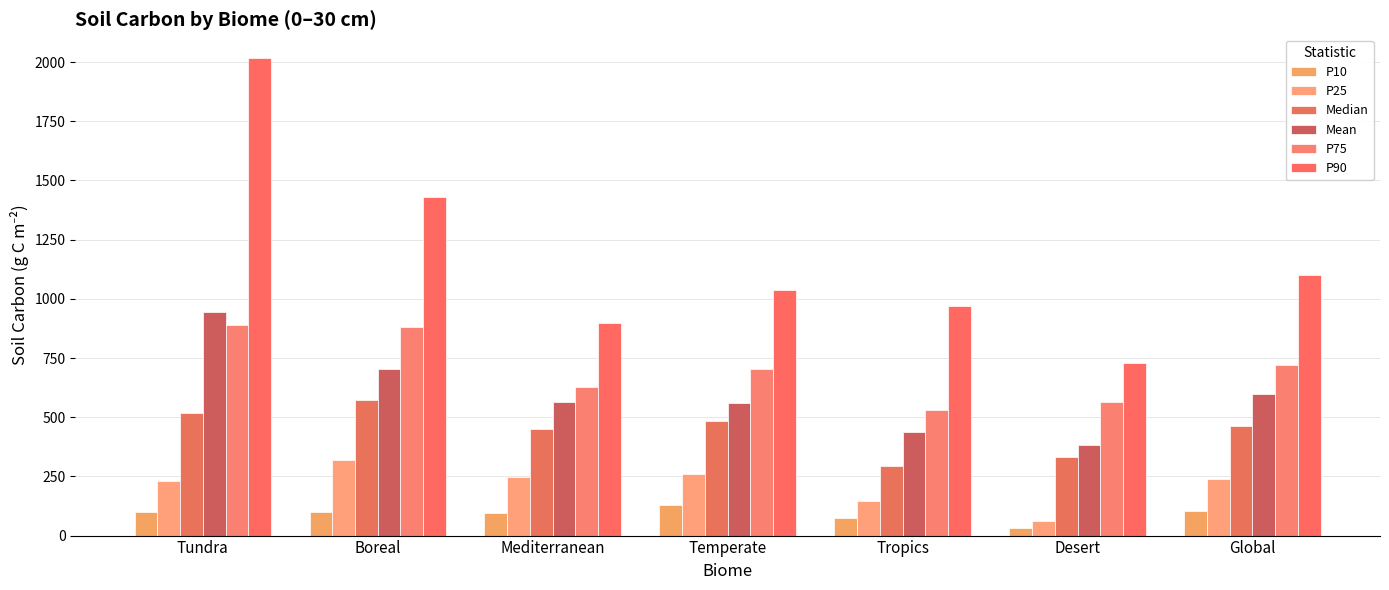

Reading left to right, transcribe all the data shown in this chart.

P10: Tundra=100.0	Boreal=99.9	Mediterranean=93.8	Temperate=130.2	Tropics=73.0	Desert=33.0	Global=103.0
P25: Tundra=228.5	Boreal=317.2	Mediterranean=247.5	Temperate=260.0	Tropics=146.6	Desert=63.0	Global=240.0
Median: Tundra=517.7	Boreal=571.0	Mediterranean=449.2	Temperate=484.0	Tropics=293.0	Desert=330.0	Global=462.0
Mean: Tundra=946.2	Boreal=705.2	Mediterranean=563.0	Temperate=559.0	Tropics=439.0	Desert=383.6	Global=597.0
P75: Tundra=891.5	Boreal=879.5	Mediterranean=626.0	Temperate=704.0	Tropics=531.5	Desert=566.2	Global=721.0
P90: Tundra=2016.4	Boreal=1429.0	Mediterranean=899.4	Temperate=1037.4	Tropics=968.7	Desert=727.9	Global=1100.0